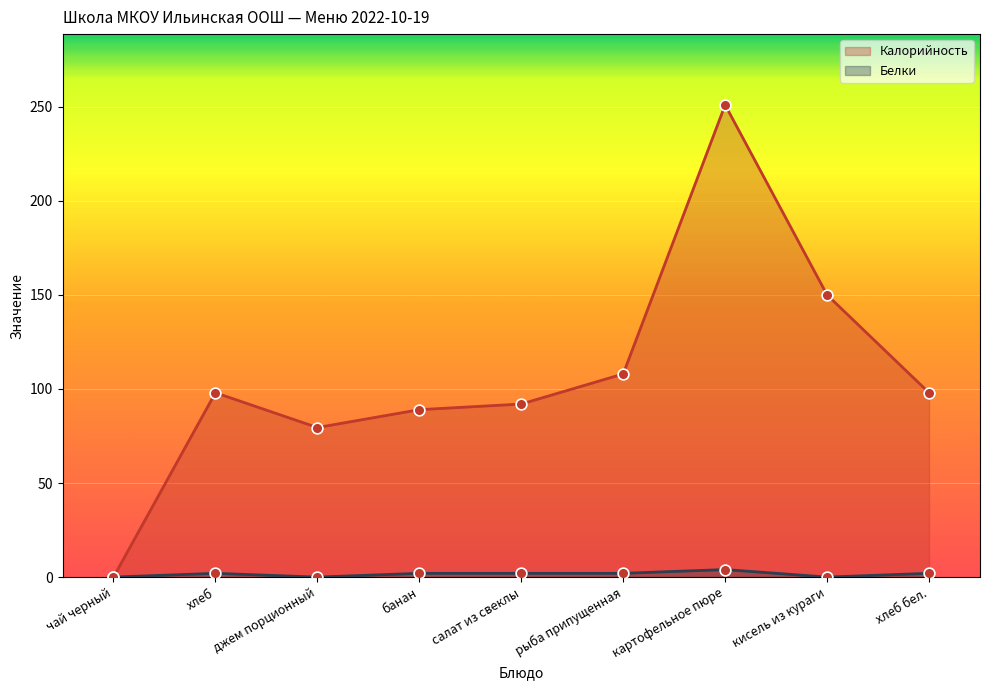

Which series has the widest spread of Y values?

Калорийность